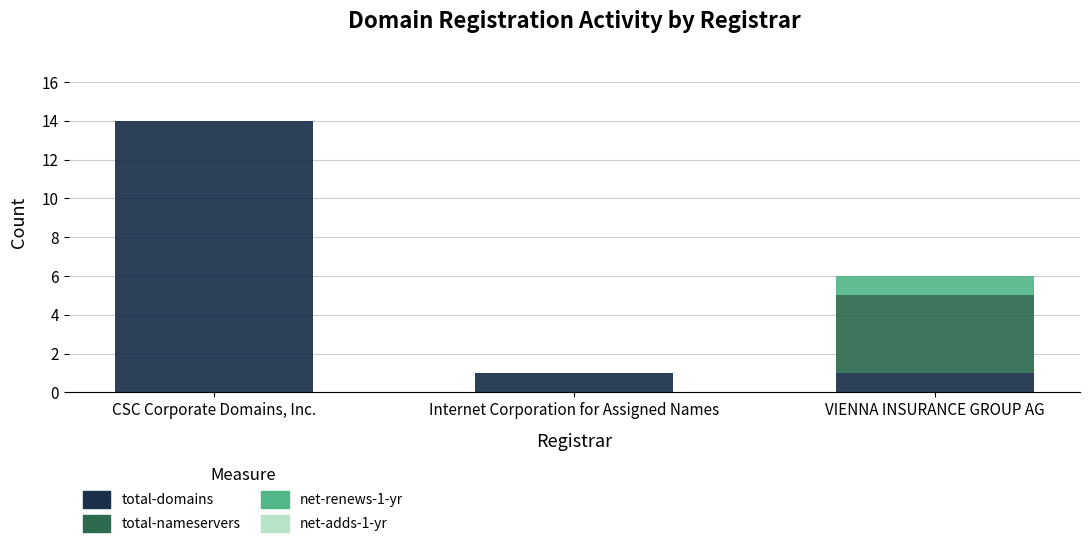

Which category has the highest value in the total-domains series?

CSC Corporate Domains, Inc.